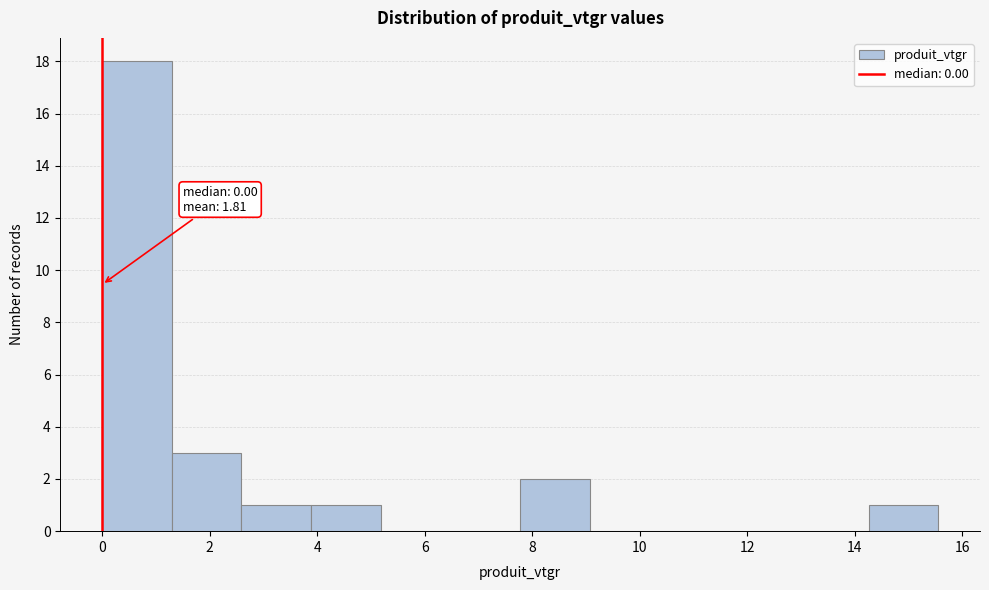

Over which range of the x-axis is the bar tallest?

0.0 to 1.2